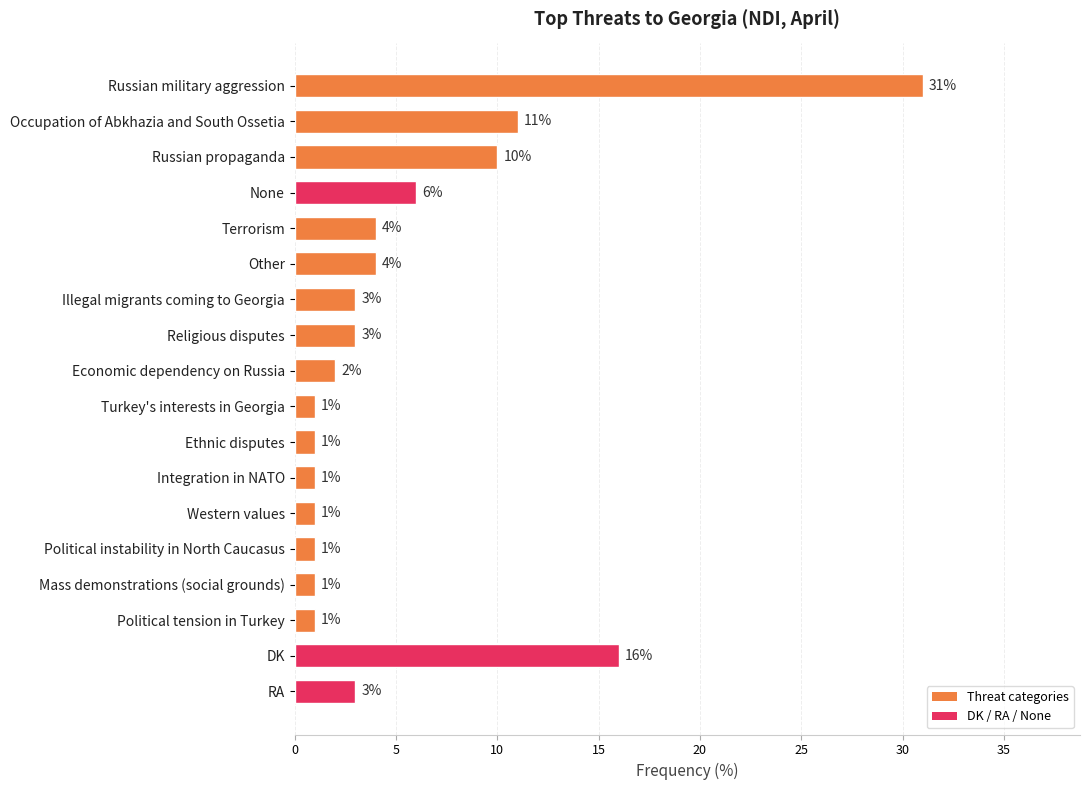

Reading top to bottom, extract all data points from this chart.

31	11	10	6	4	4	3	3	2	1	1	1	1	1	1	1	16	3